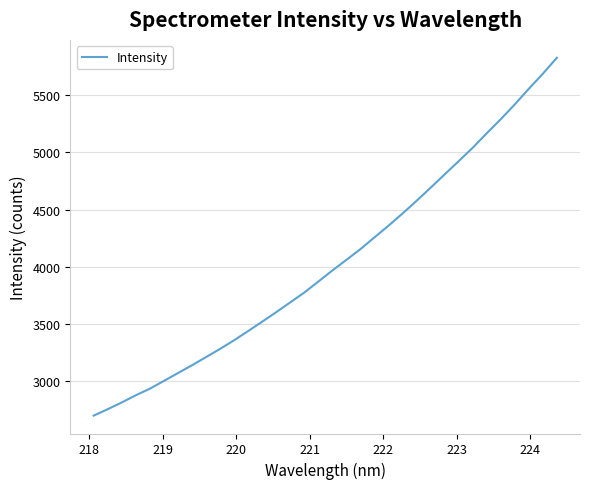

What is the maximum value shown in the chart?

5827.1